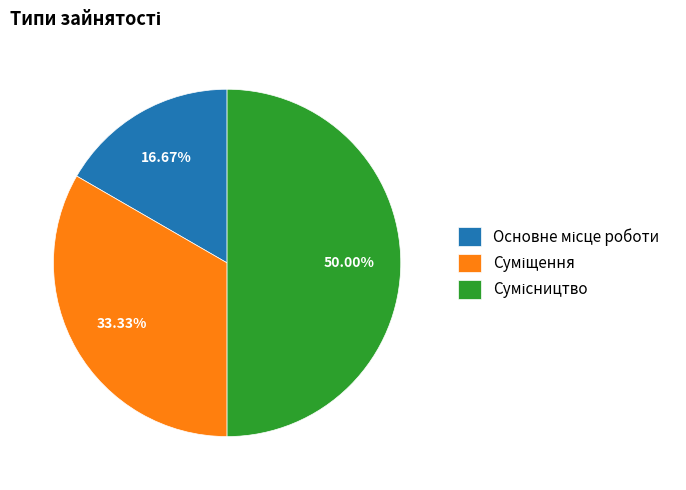

What is the largest slice in the pie chart?

Сумісництво